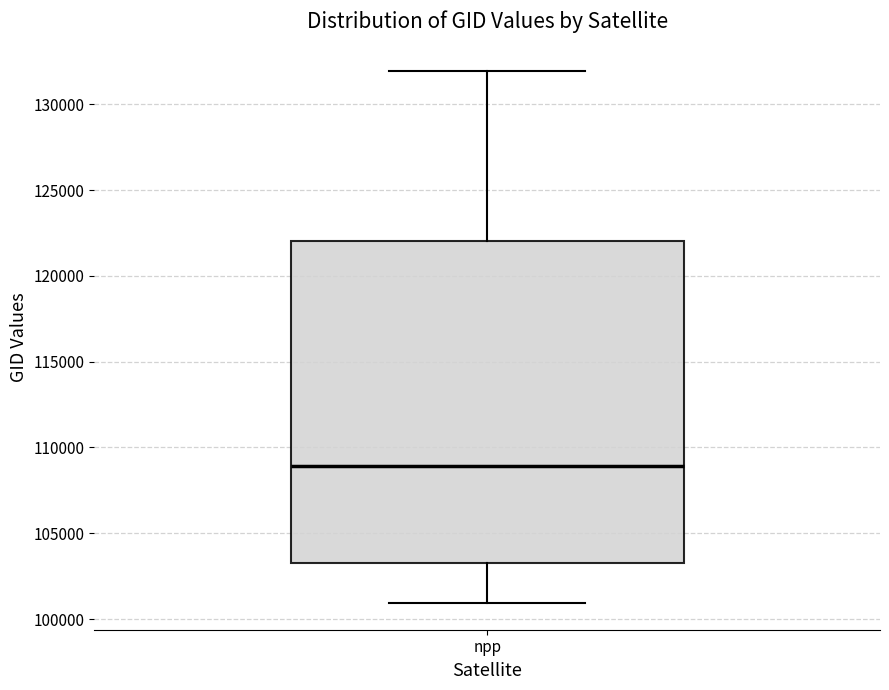

Read this box plot against the y-axis: the position of the median line, the range covered by the box, and the ends of both whiskers. The values are not printed on the chart, so give them approximately, as read against the axis.

median 109000, box 103000 to 122000, whiskers 101000 to 132000